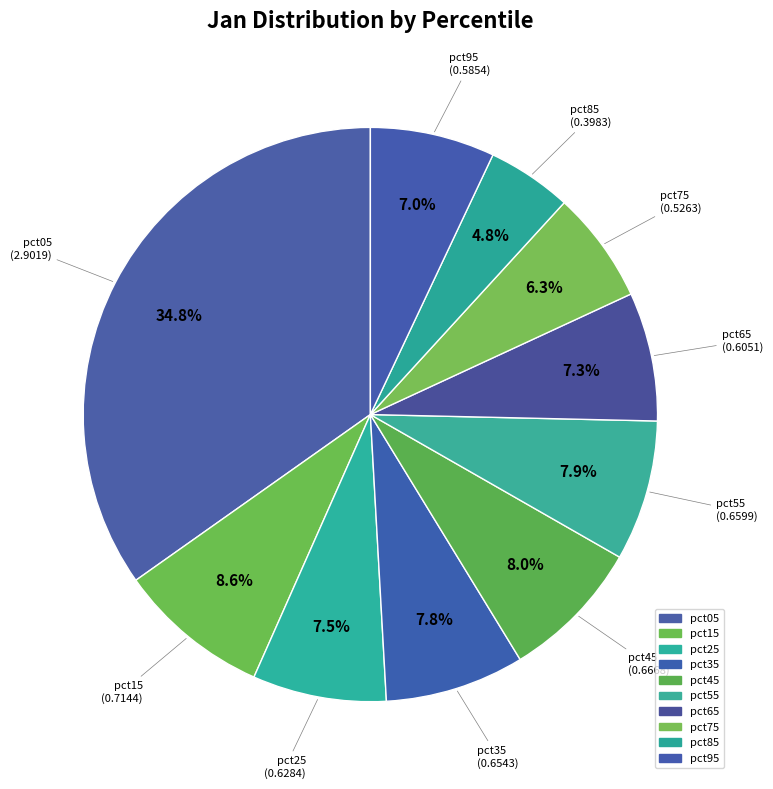

What is the total percentage of pct65 and pct35?

15.1%